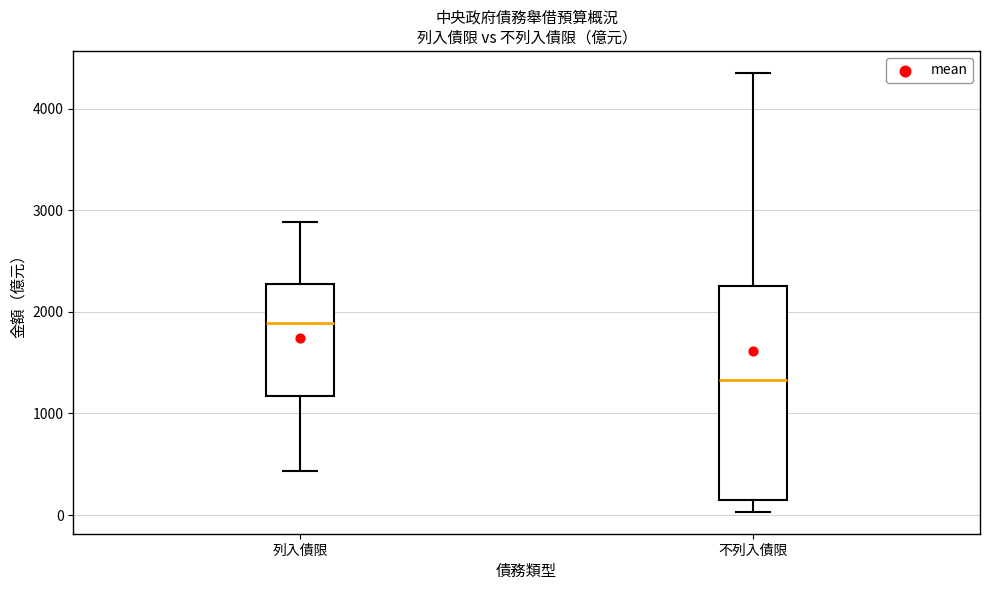

Reading left to right, transcribe this box plot: for each box, give where its median line is, the range the box spans, and where its two whiskers end, as read against the y-axis. The values are not printed on the chart, so give them approximately, as read against the axis.

列入債限: median 1900, box 1200 to 2300, whiskers 400 to 2900
不列入債限: median 1300, box 100 to 2300, whiskers 0 to 4400